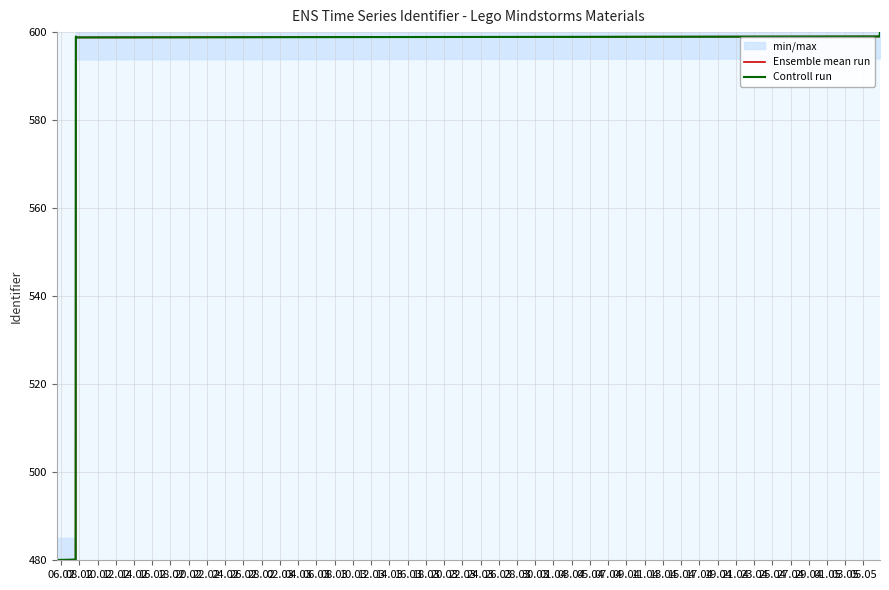

Which series changed the most between 24.02 and 04.03?

Ensemble mean run